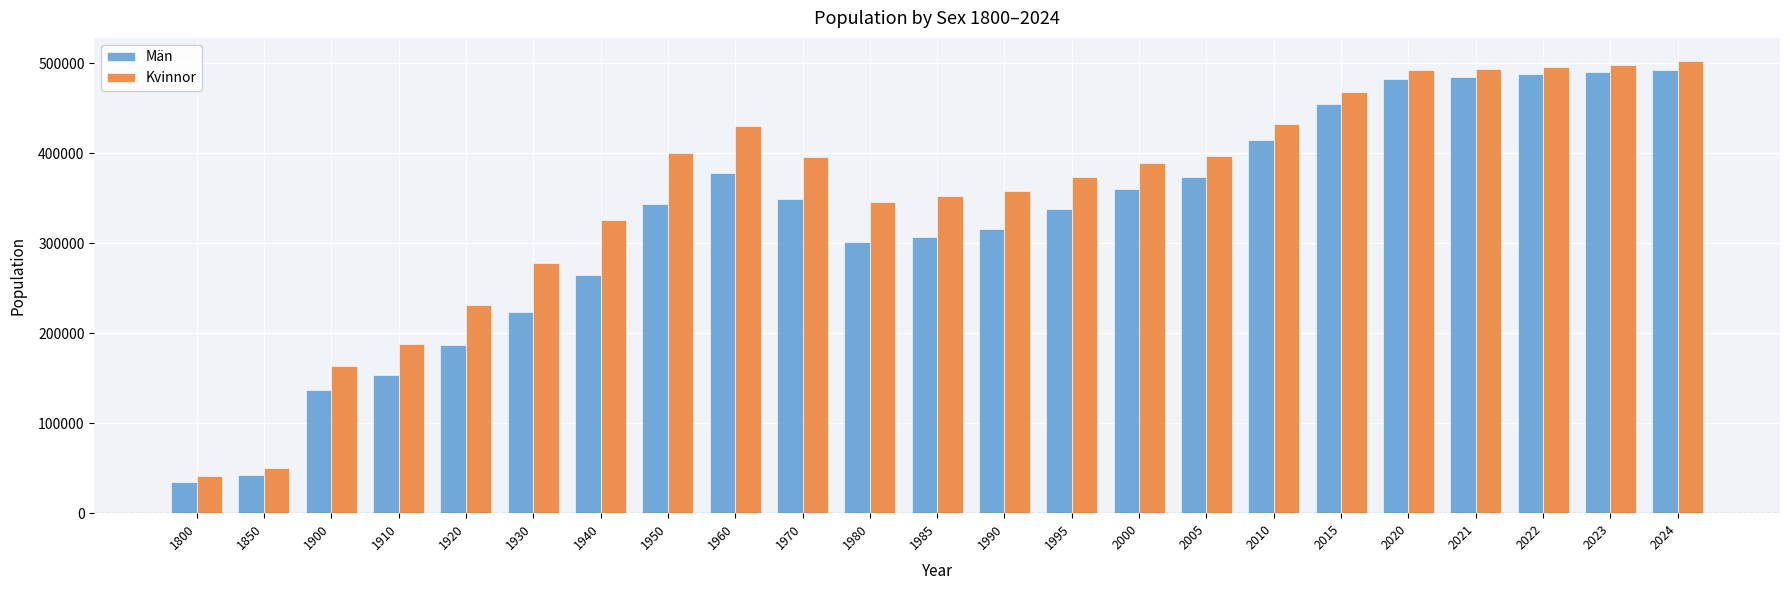

How many data points in Kvinnor are less than 389472?

11